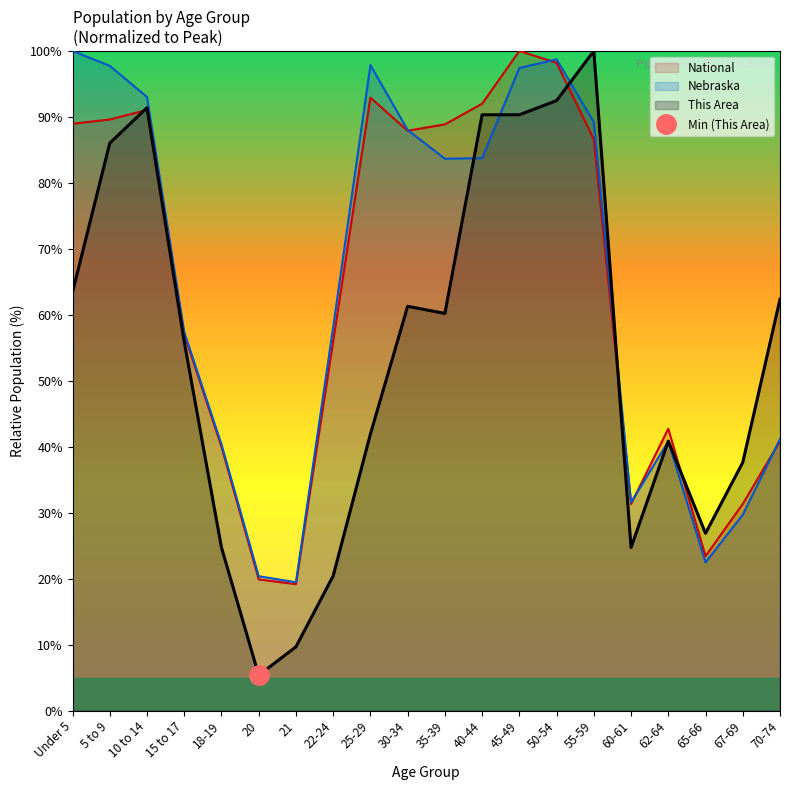

Rank the series by their maximum value, from lowest to highest.

This Area, Nebraska, National